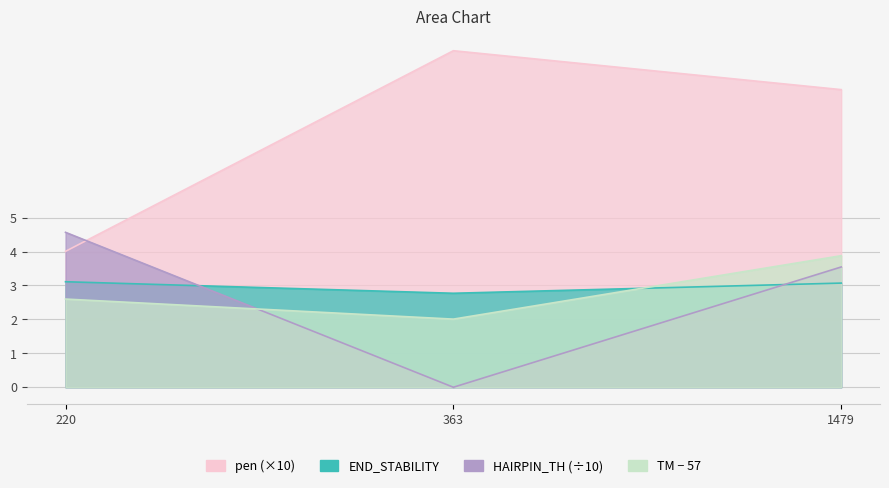

What is the difference between the highest and lowest values at 220?

2.0